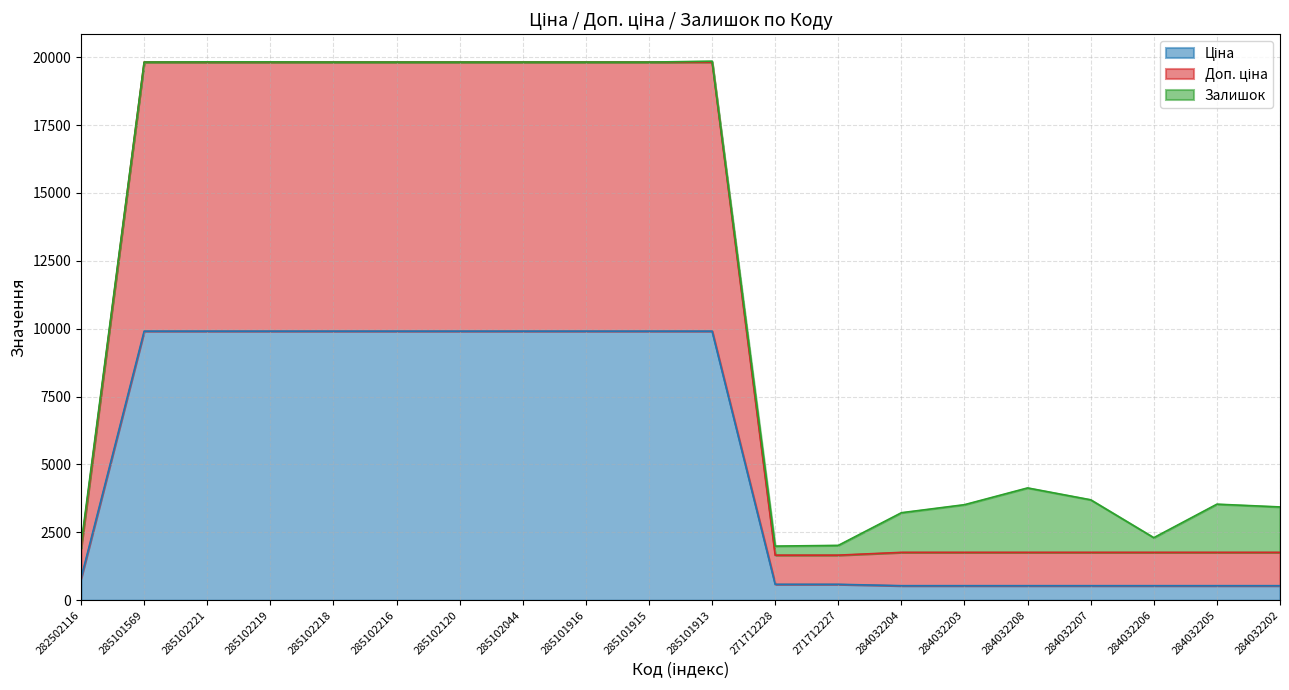

What is the label of the 9th point from the left?

285101916